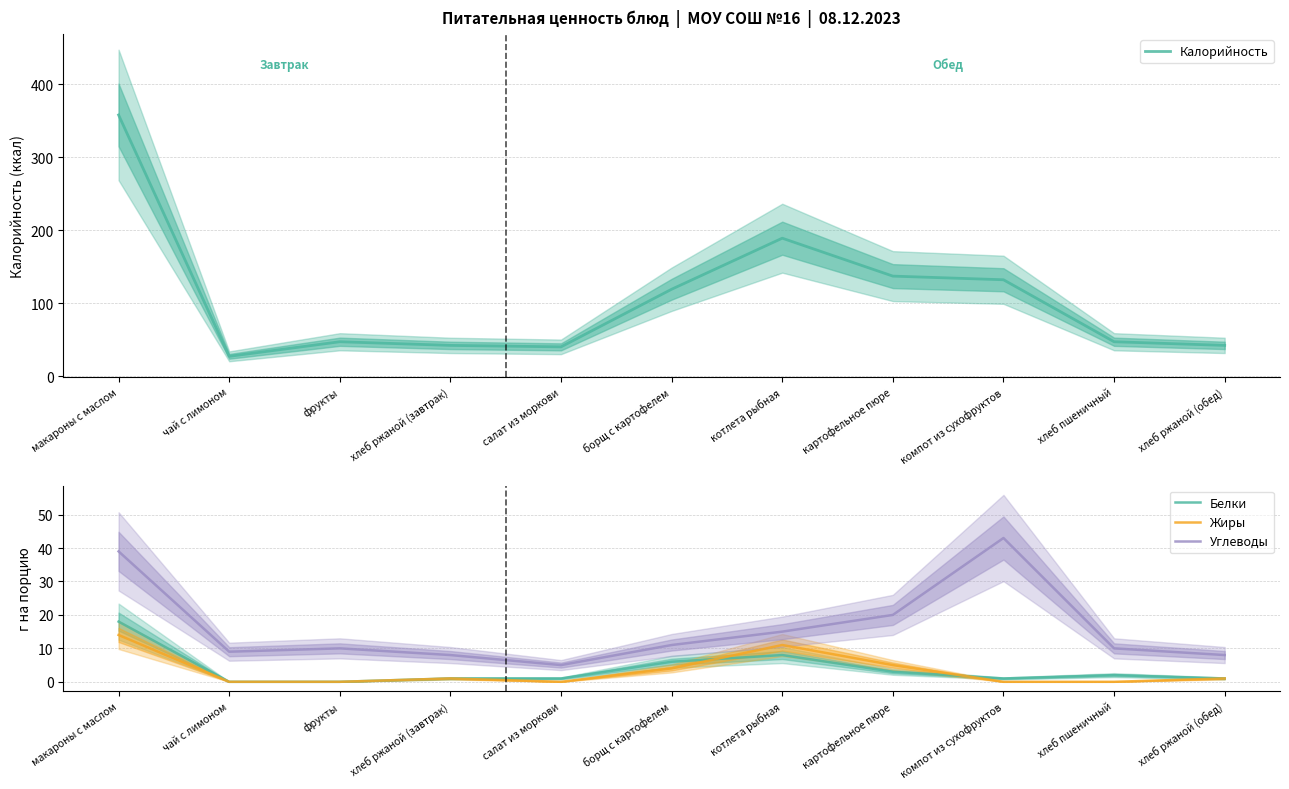

Count the number of categories in the chart.

11